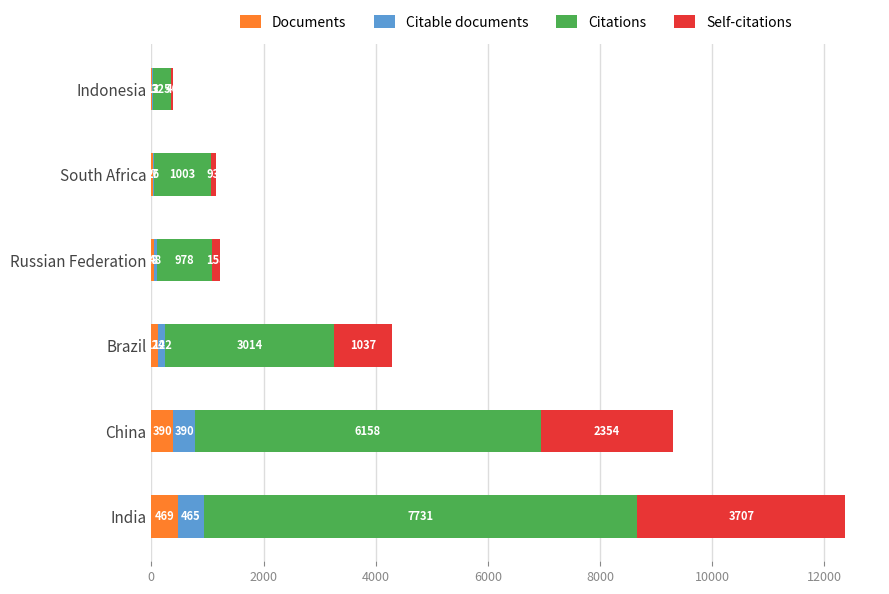

How many distinct data groups are displayed?

4